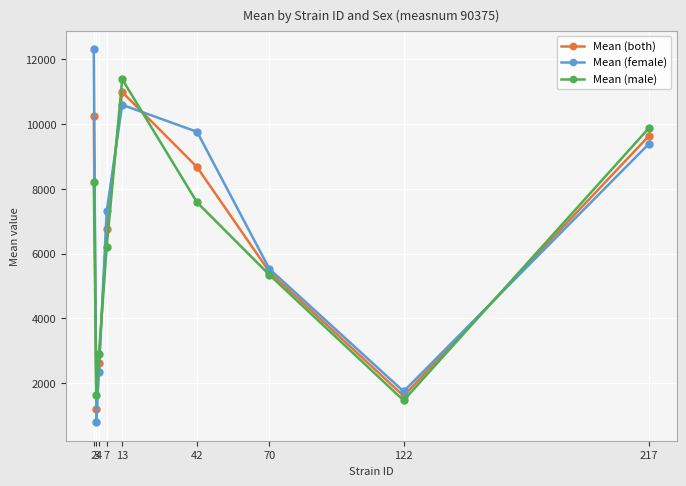

Rank the categories by Mean (female) value from lowest to highest.

3, 122, 4, 70, 7, 217, 42, 13, 2